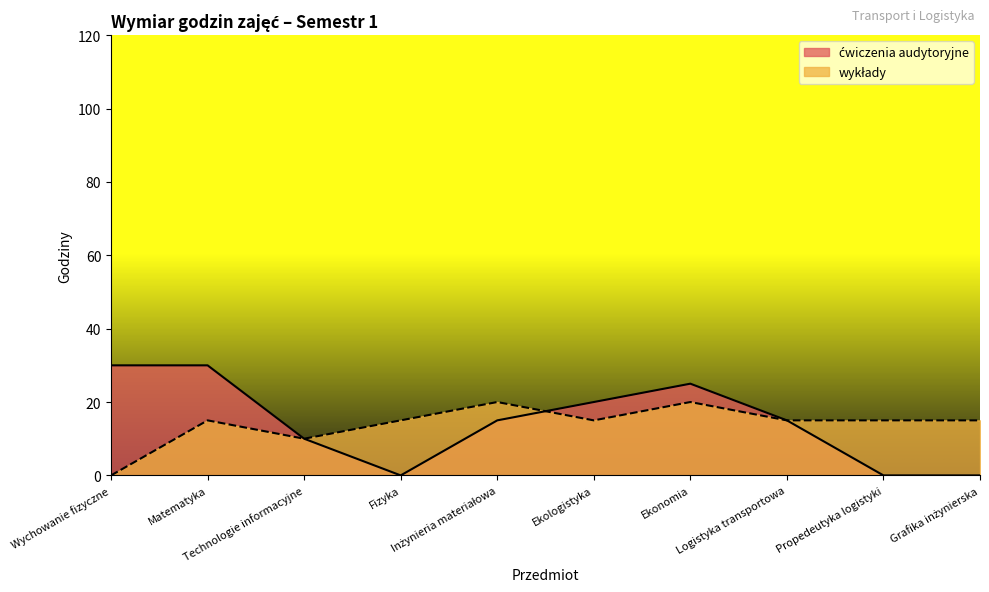

Which series changed the most between Propedeutyka logistyki and Grafika inżynierska?

ćwiczenia audytoryjne